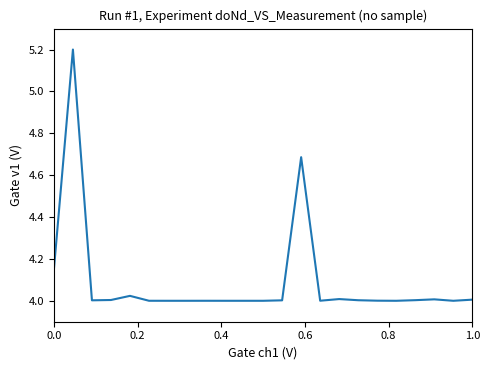

What is the greatest value displayed?

5.2